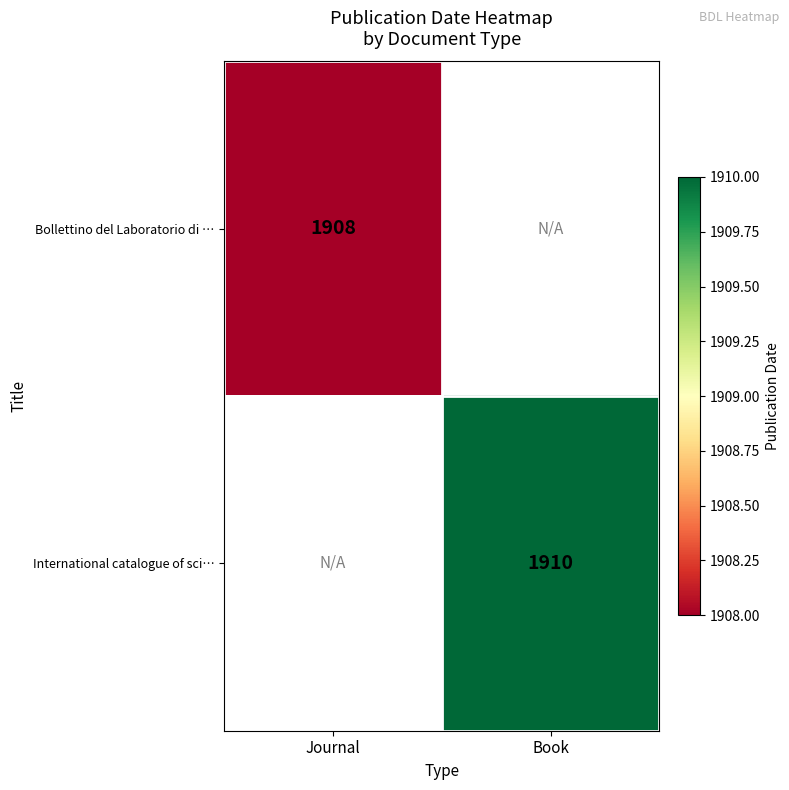

How many data points does each series have?

2